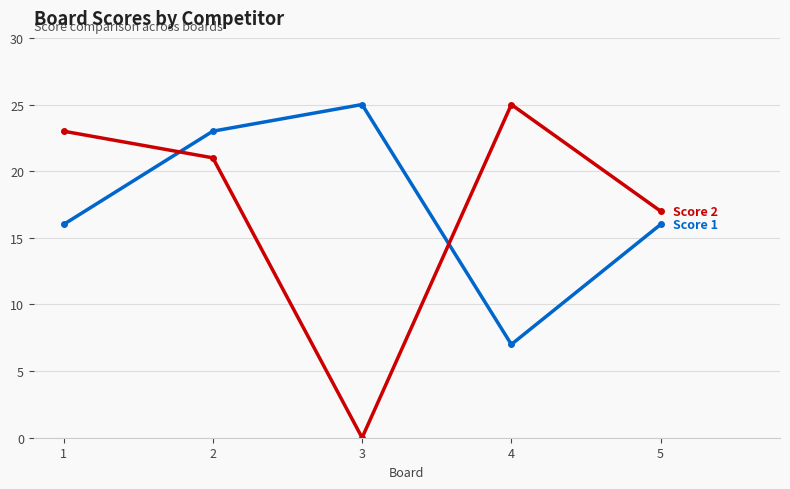

What is the total value across all series at 4?

32